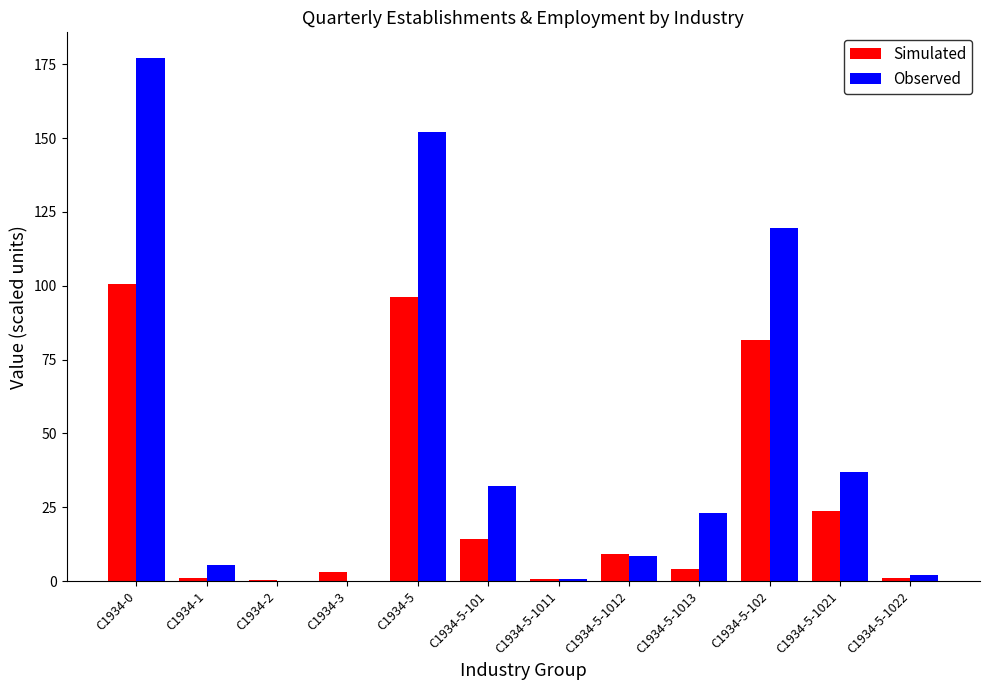

What is the highest value of the Simulated series?

100.7